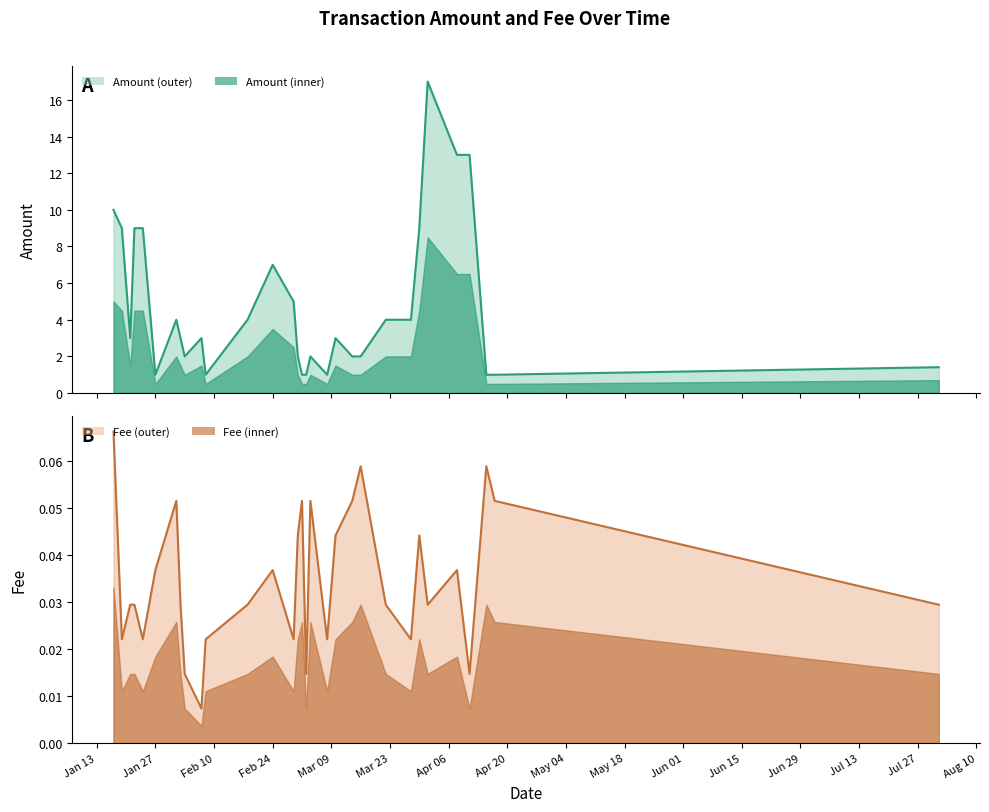

The Amount series shows 3.0 at 2020-03-10. True or false?

True